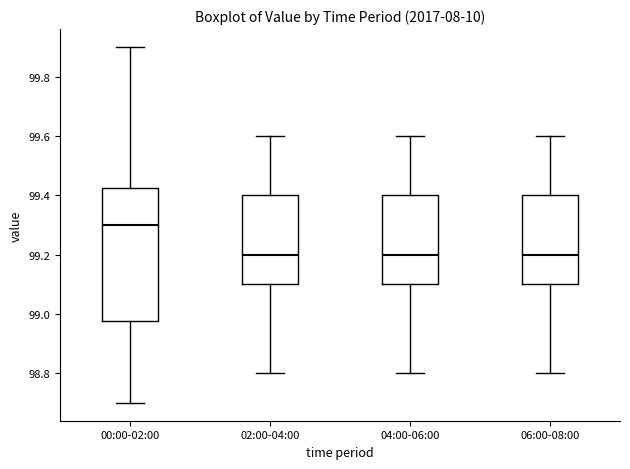

Reading left to right, transcribe this box plot: for each box, give where its median line is, the range the box spans, and where its two whiskers end, as read against the y-axis. The values are not printed on the chart, so give them approximately, as read against the axis.

00:00-02:00: median 99.30, box 98.98 to 99.42, whiskers 98.70 to 99.90
02:00-04:00: median 99.20, box 99.10 to 99.40, whiskers 98.80 to 99.60
04:00-06:00: median 99.20, box 99.10 to 99.40, whiskers 98.80 to 99.60
06:00-08:00: median 99.20, box 99.10 to 99.40, whiskers 98.80 to 99.60